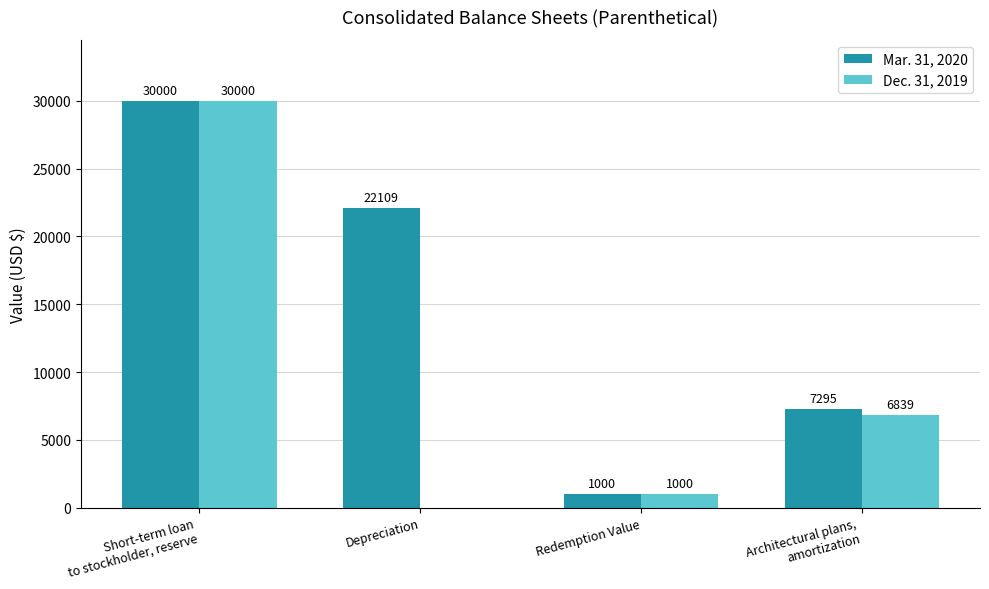

What is the maximum value shown in the chart?

30000